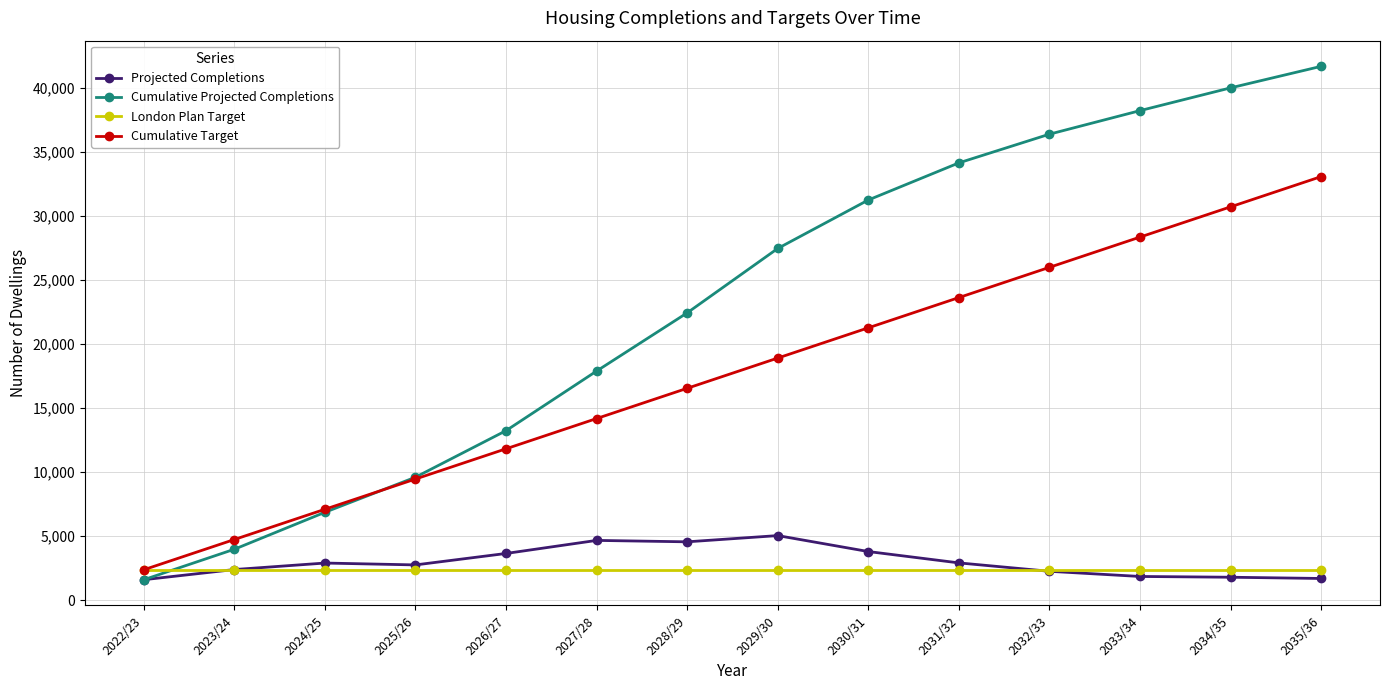

Rank the series by their maximum value, from highest to lowest.

Cumulative Projected Completions, Cumulative Target, Projected Completions, London Plan Target